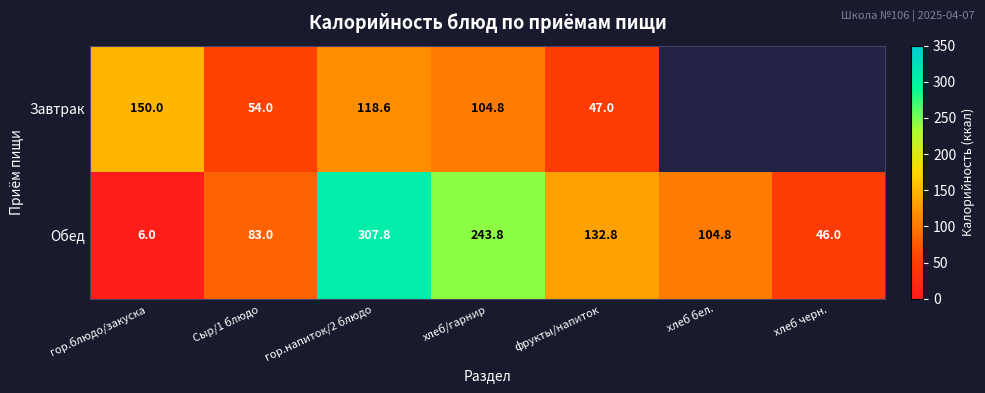

What is the lowest value of the Обед series?

6.0